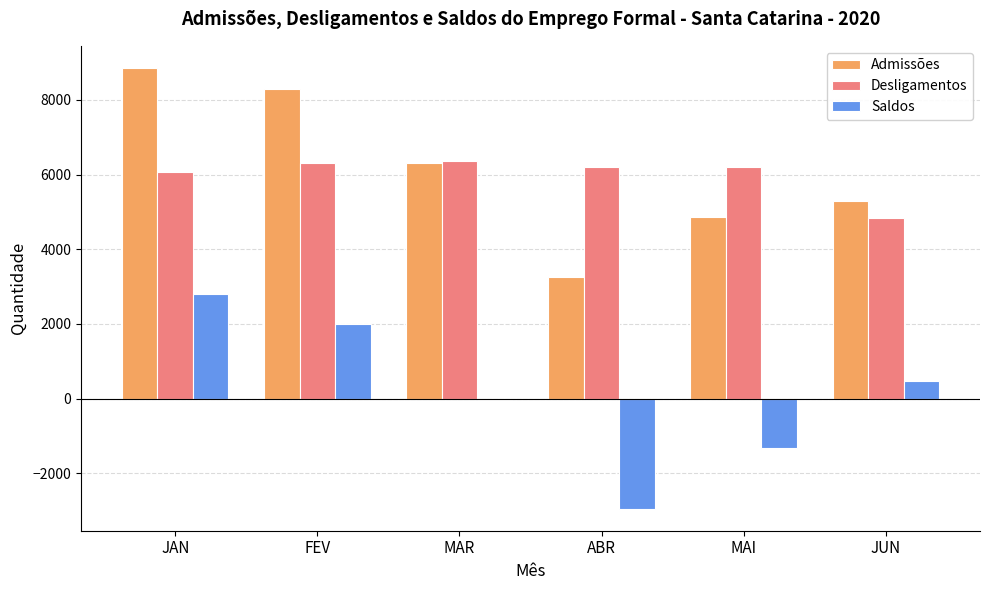

At which label does Saldos first exceed 462?

JAN